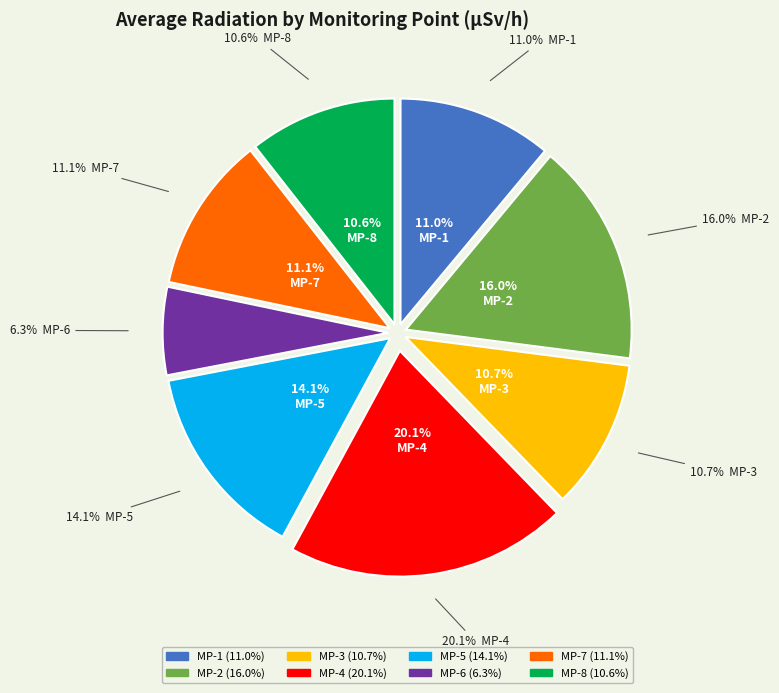

Is it true that MP-1 is 11% of the pie?

True